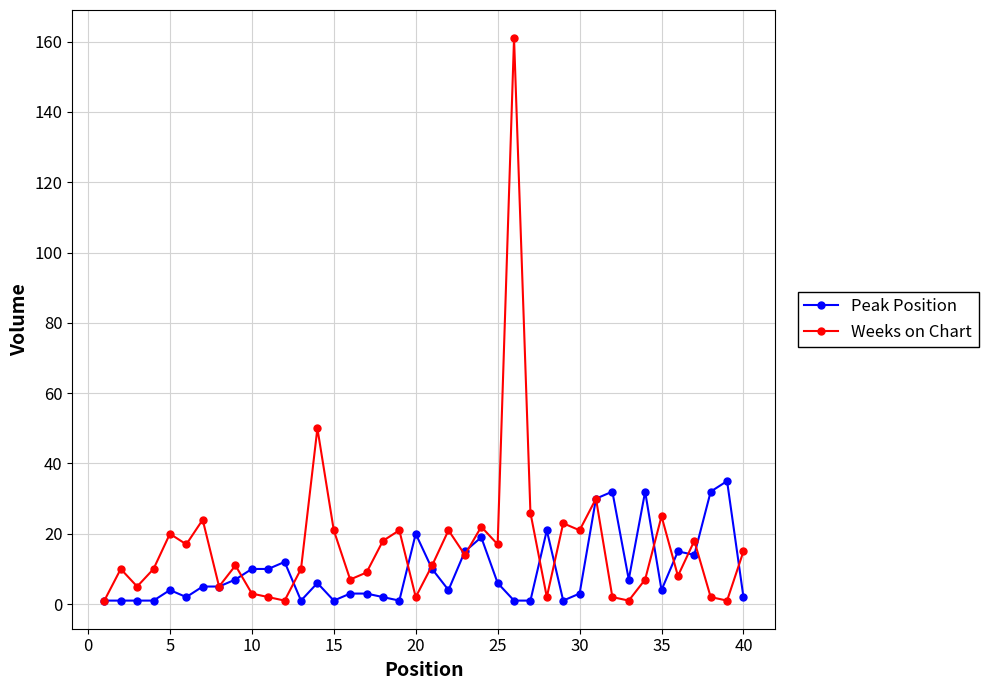

Which series has the largest total across all categories?

Weeks on Chart